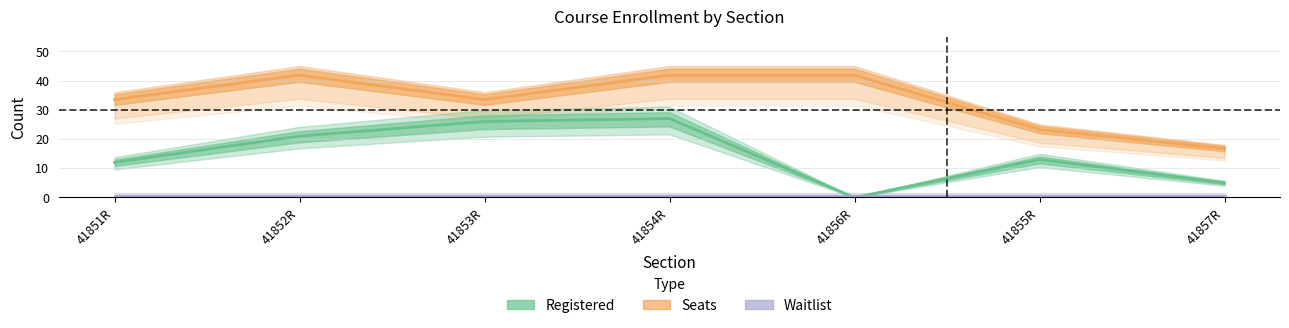

What are all the series names shown in the legend?

Seats, Registered, Waitlist